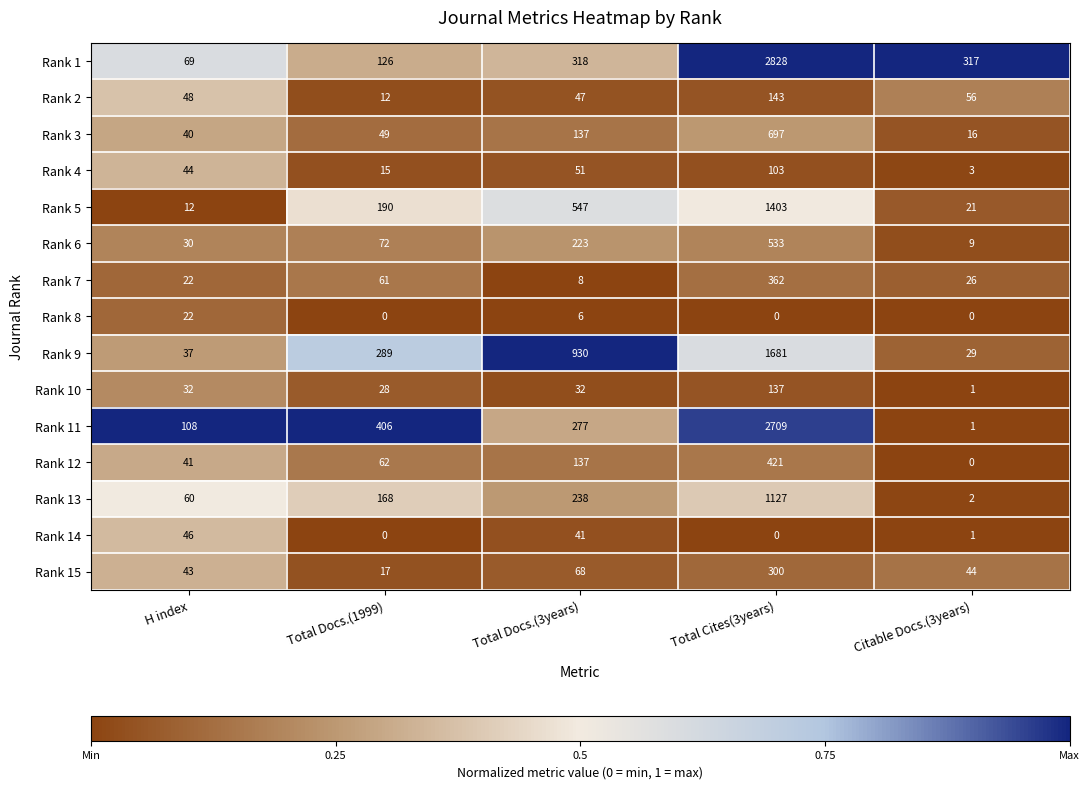

What is the highest value of the Rank 10 series?

137